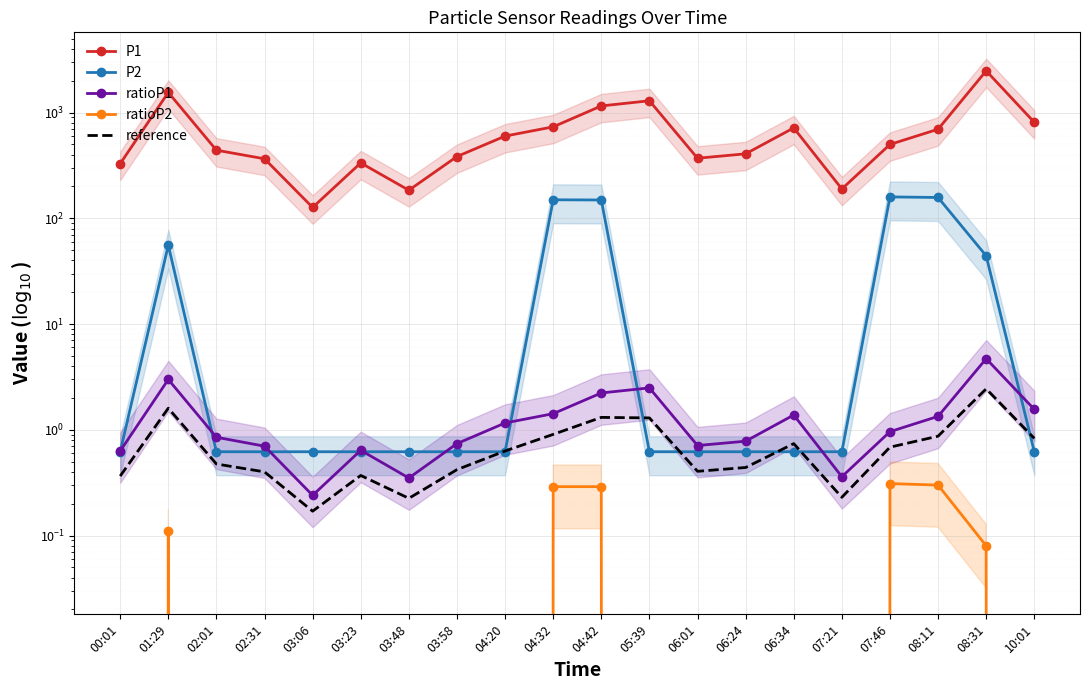

What is the spread (max minus min) of values at 01:29?

1548.7